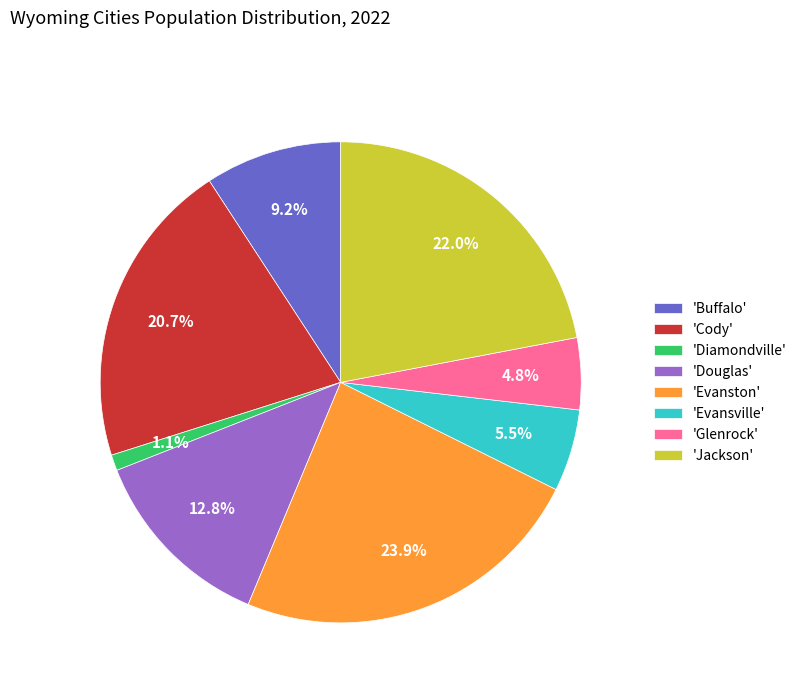

Does 'Douglas' account for over 50% of the chart?

No